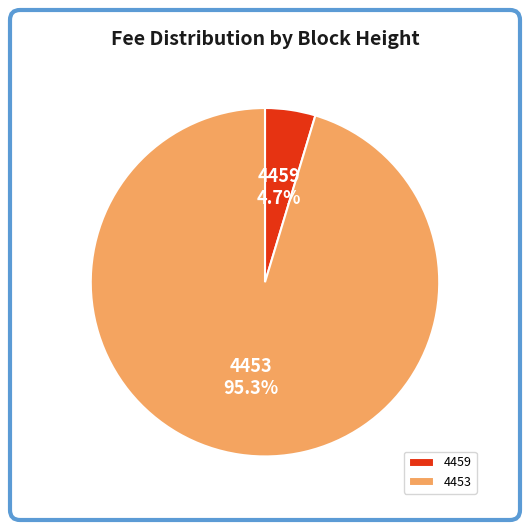

Which has a higher value, 4459 or 4453?

4453